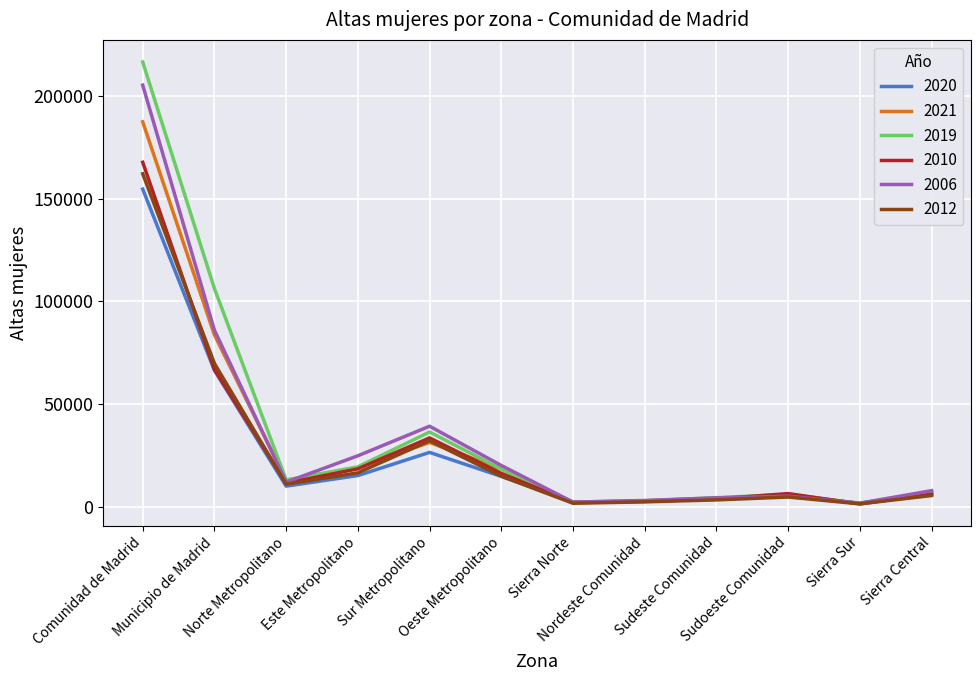

What is the greatest value displayed?

216654